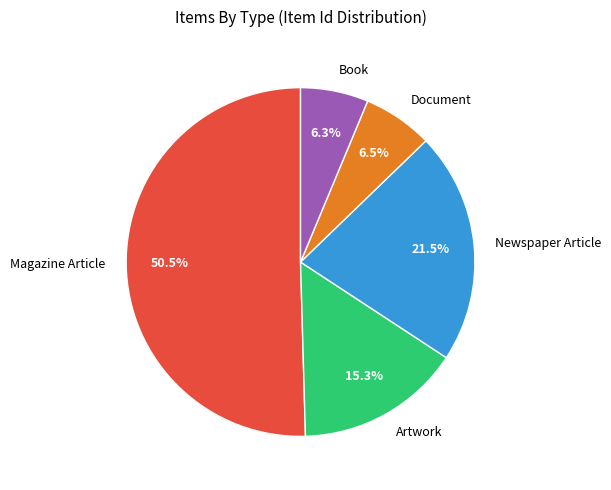

To the nearest percent, what is the average slice percentage?

20%